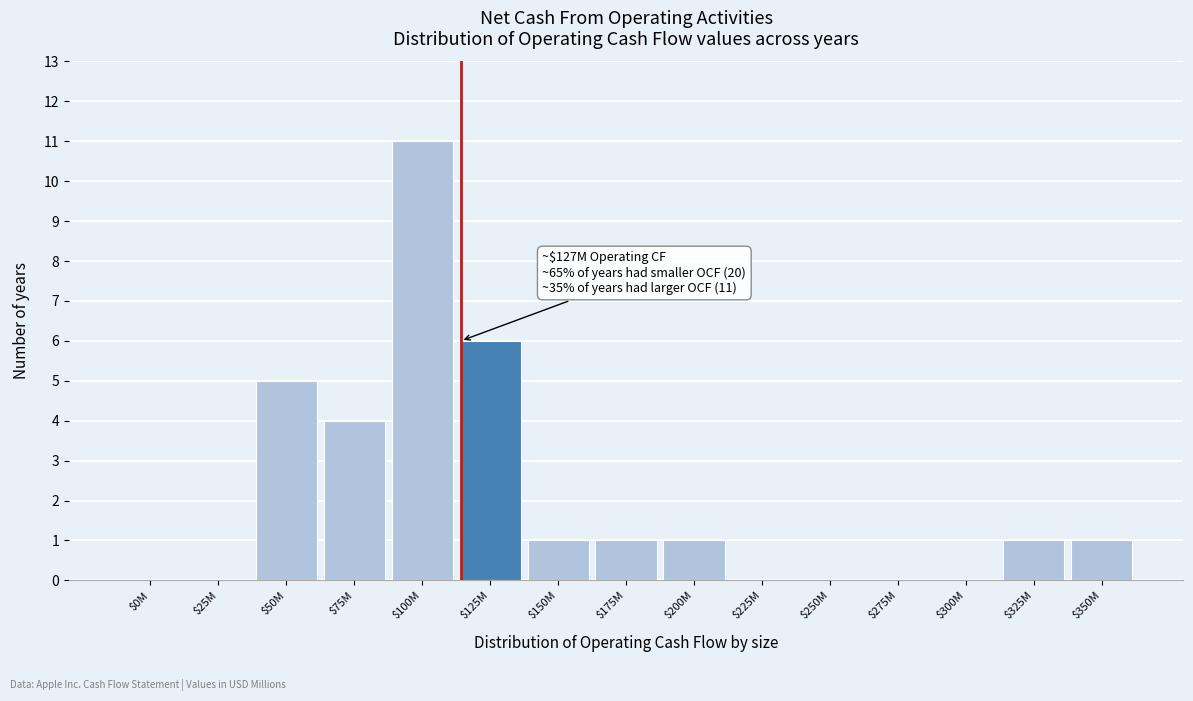

What is the sum of all values?

31